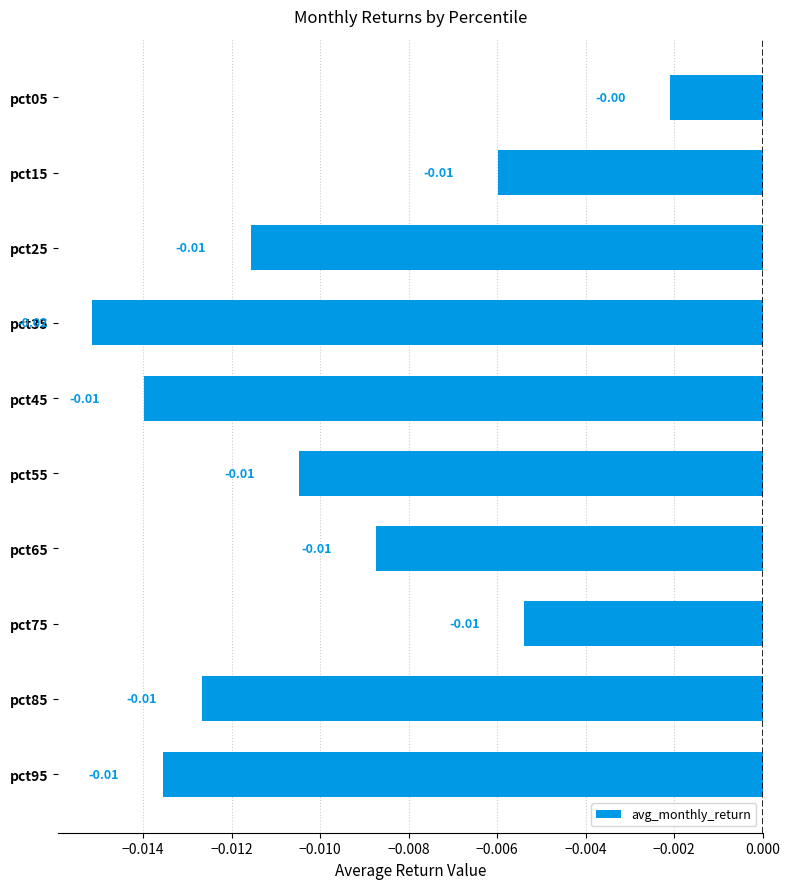

Are the bars horizontal?

Yes